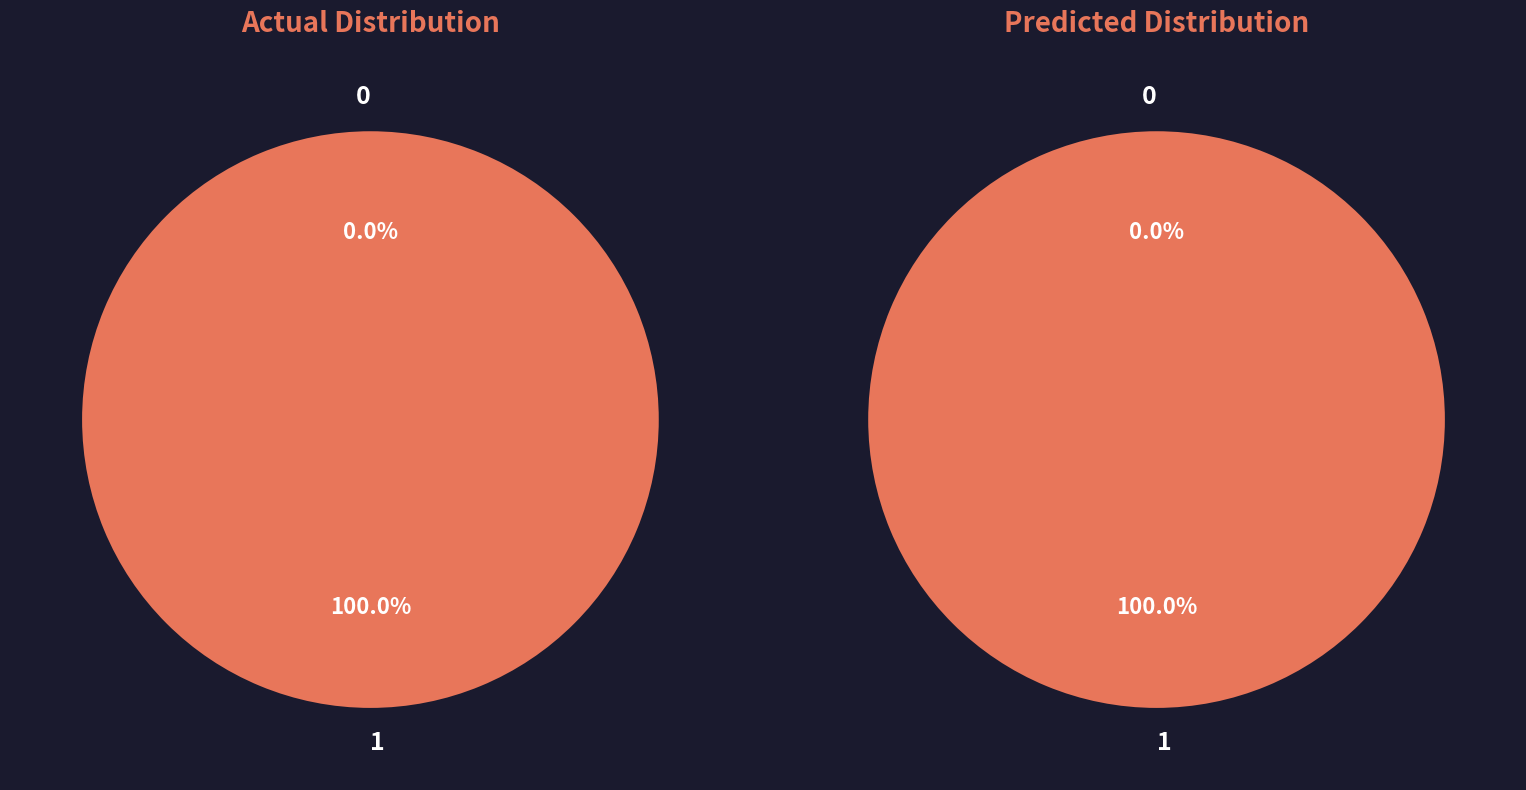

The 1 slice represents 90% of the pie. True or false?

False